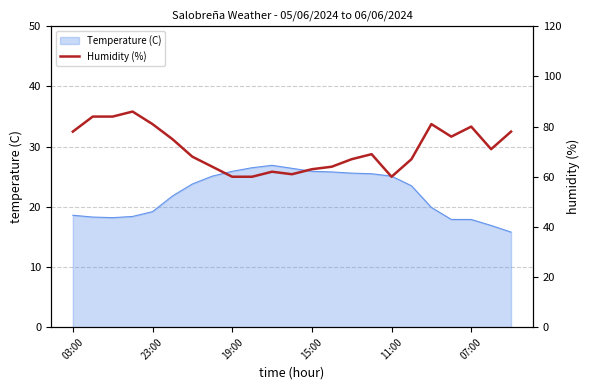

Reading right to left, transcribe all the data shown in this chart.

78	71	80	76	81	67	60	69	67	64	63	61	62	60	60	64	68	75	81	86	84	84	78